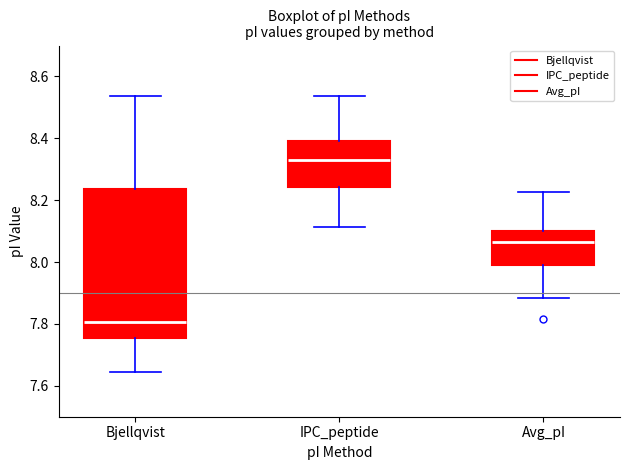

Where does the upper whisker of the box for IPC_peptide end on the y-axis? The values are not printed on the chart, so give them approximately, as read against the axis.

8.54